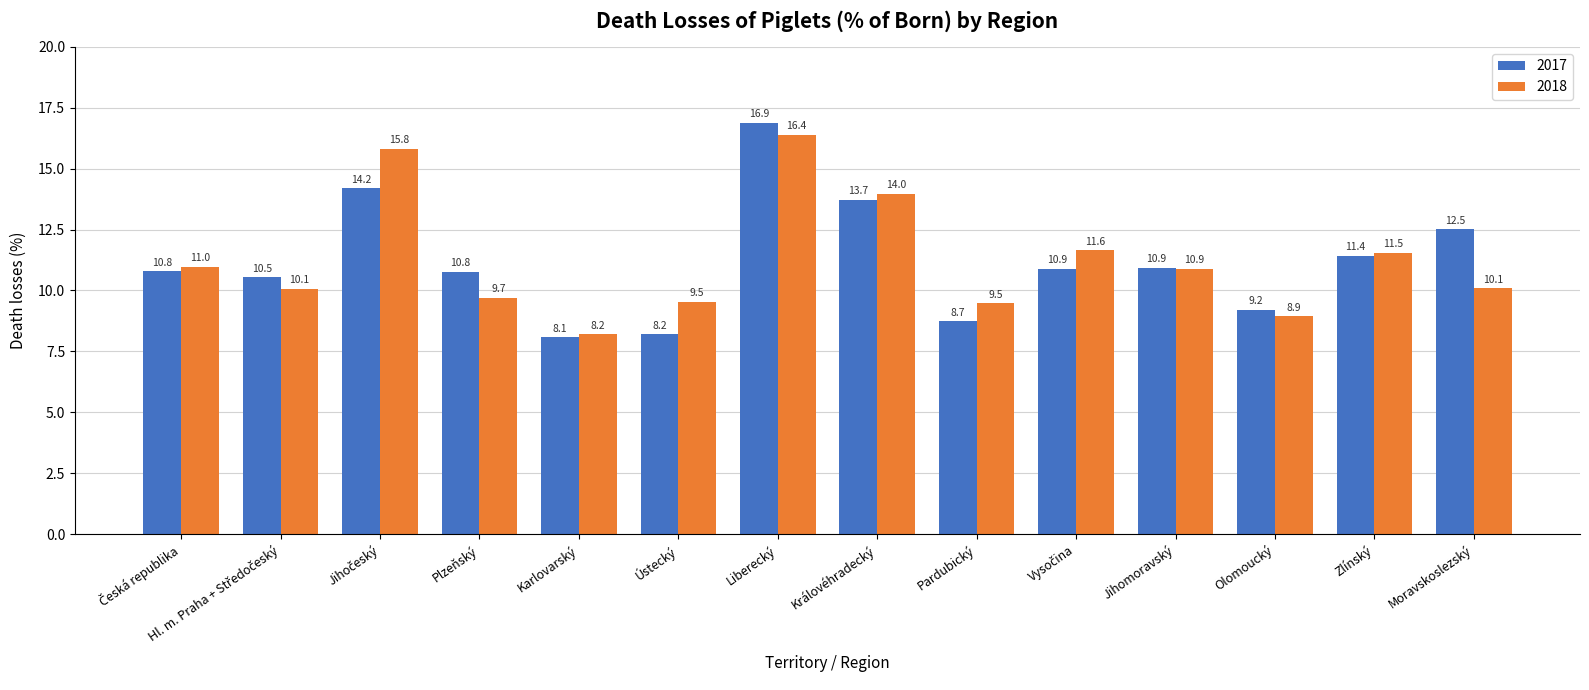

List the series in order of their overall mean, highest first.

2018, 2017